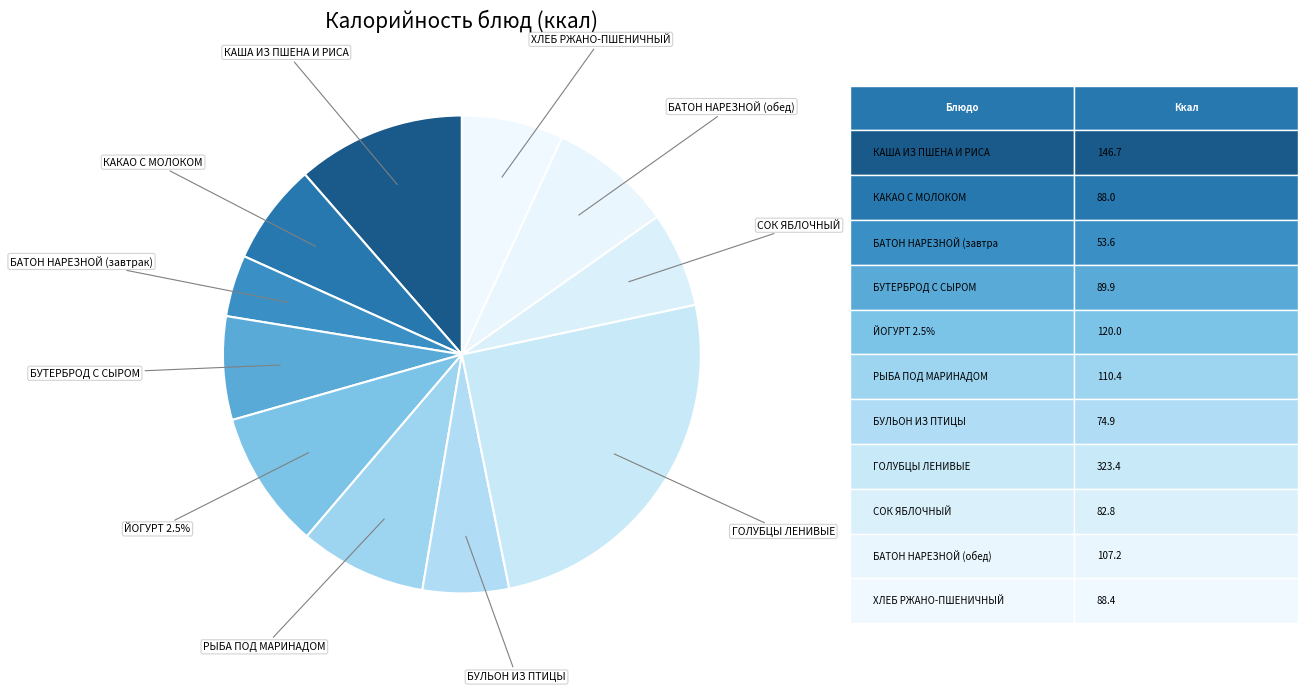

Combined, do ЙОГУРТ 2.5% and ГОЛУБЦЫ ЛЕНИВЫЕ account for over 50%?

No